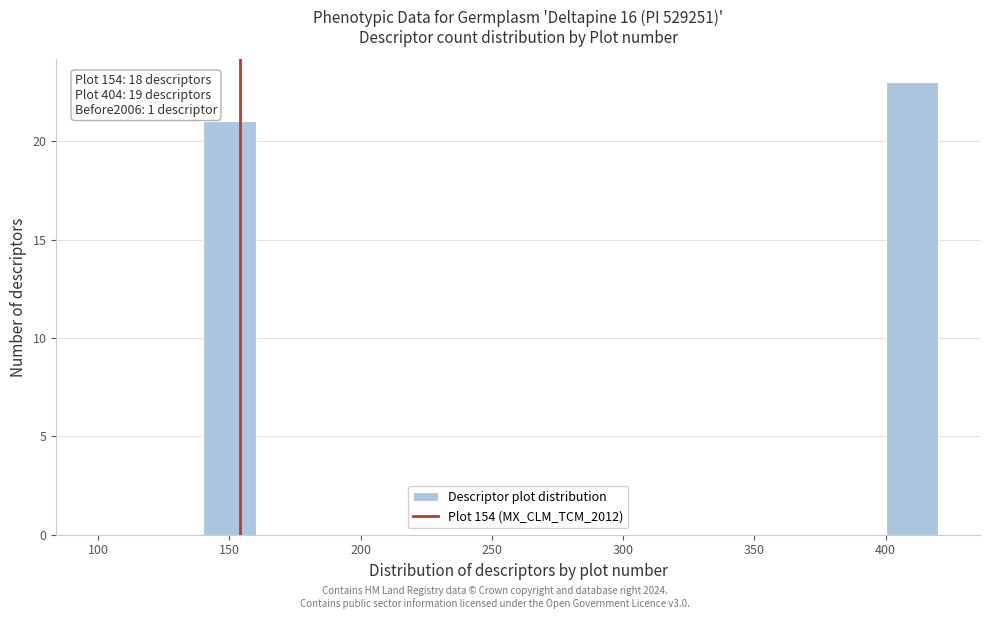

Which range on the x-axis has the tallest bar?

400 to 420